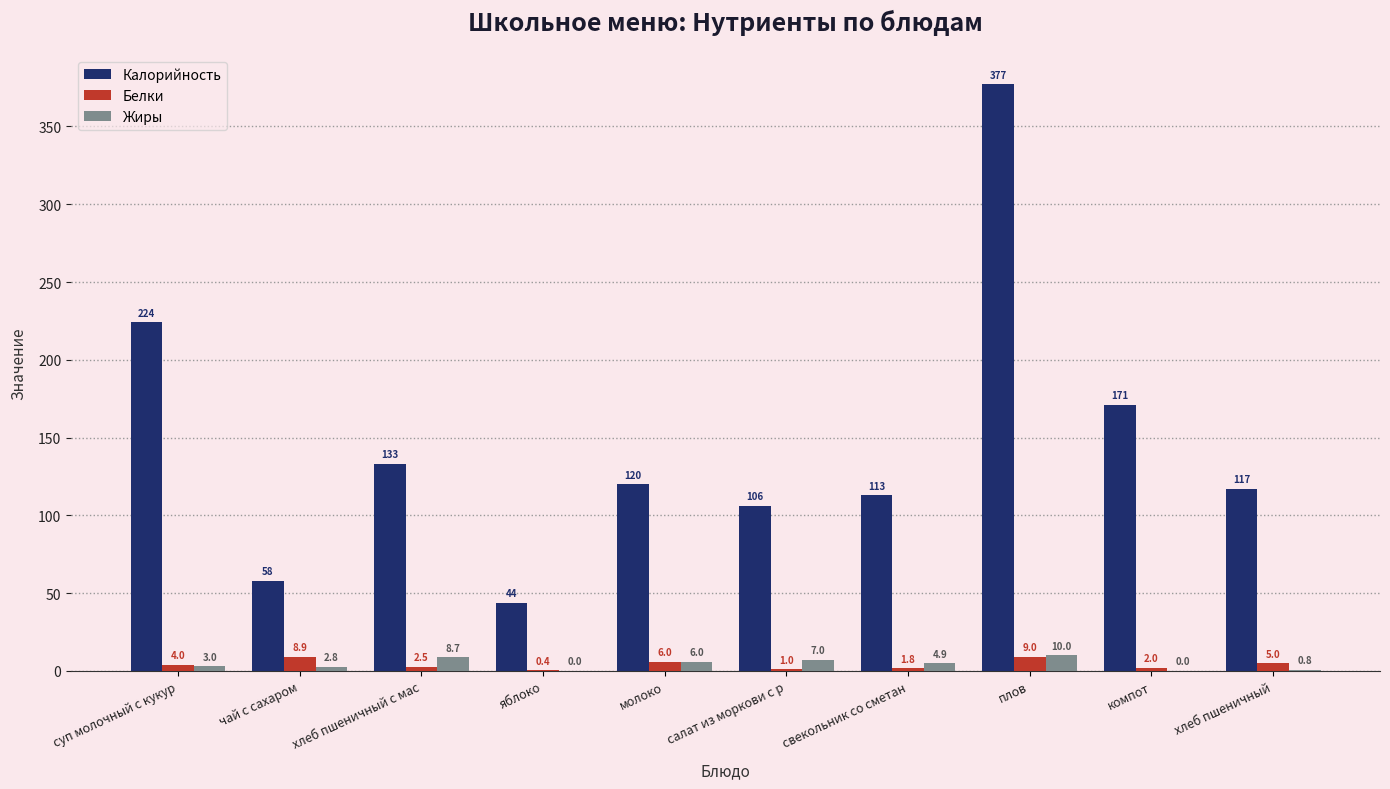

Read the Калорийность value at хлеб пшеничный.

117.0